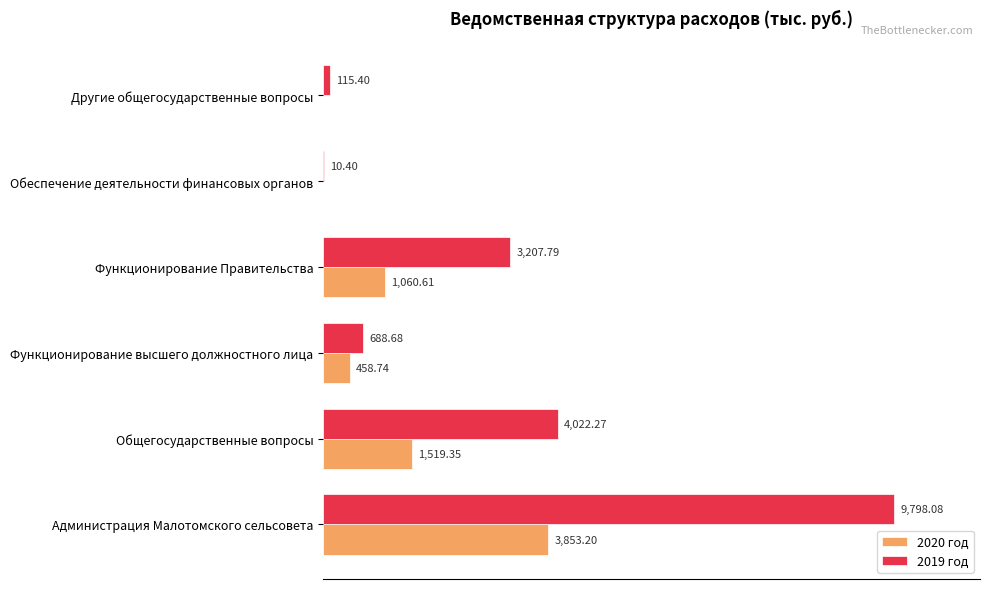

Between Функционирование высшего должностного лица and Другие общегосударственные вопросы, which series saw the biggest shift?

2019 год